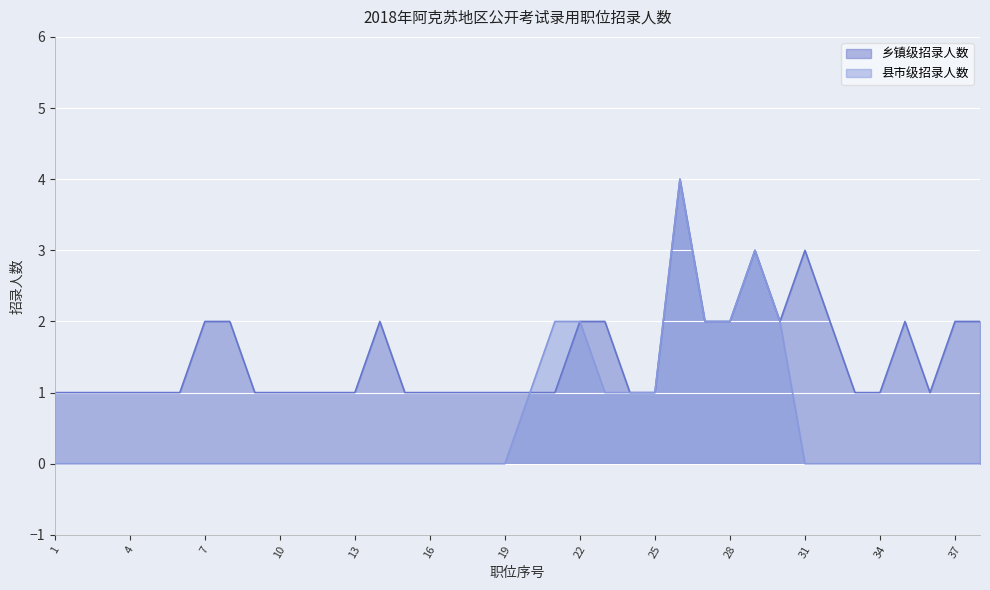

Reading left to right, extract all data points from this chart.

乡镇级招录人数: 1=1	2=1	3=1	4=1	5=1	6=1	7=2	8=2	9=1	10=1	11=1	12=1	13=1	14=2	15=1	16=1	17=1	18=1	19=1	20=1	21=1	22=2	23=2	24=1	25=1	26=4	27=2	28=2	29=3	30=2	31=3	32=2	33=1	34=1	35=2	36=1	37=2	38=2
县市级招录人数: 1=0	2=0	3=0	4=0	5=0	6=0	7=0	8=0	9=0	10=0	11=0	12=0	13=0	14=0	15=0	16=0	17=0	18=0	19=0	20=1	21=2	22=2	23=1	24=1	25=1	26=4	27=2	28=2	29=3	30=2	31=0	32=0	33=0	34=0	35=0	36=0	37=0	38=0